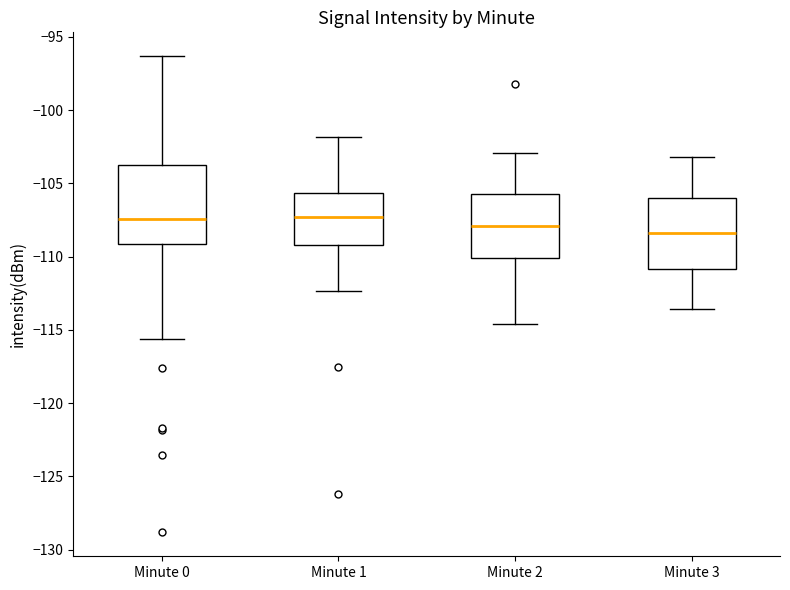

Reading left to right, read every box against the y-axis: the position of its median line, the range the box covers, and the ends of its whiskers. The values are not printed on the chart, so give them approximately, as read against the axis.

Minute 0: median -107.5, box -109.0 to -104.0, whiskers -115.5 to -96.5
Minute 1: median -107.5, box -109.0 to -105.5, whiskers -112.5 to -102.0
Minute 2: median -108.0, box -110.0 to -105.5, whiskers -114.5 to -103.0
Minute 3: median -108.5, box -111.0 to -106.0, whiskers -113.5 to -103.0